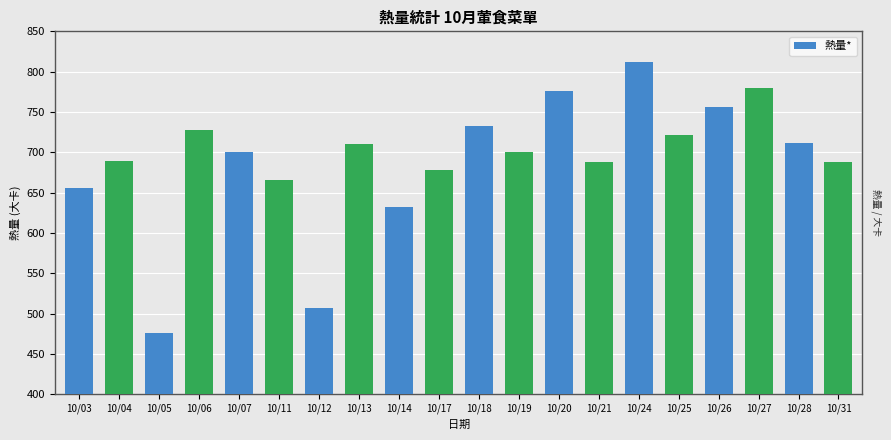

True or false: the data shows 710.5 at 10/13.

True